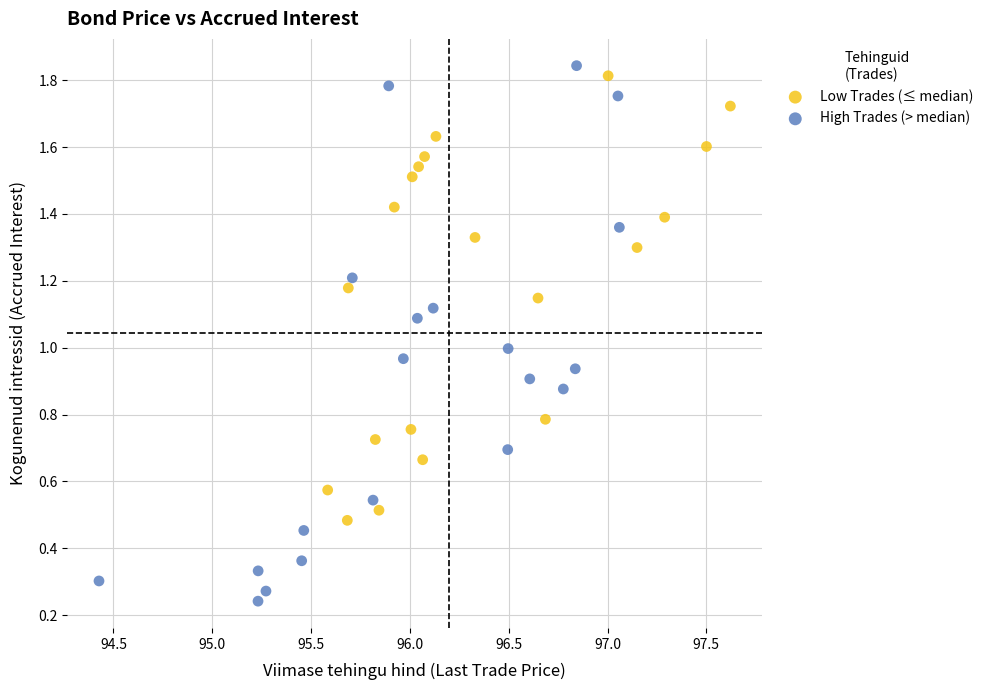

Which series contains the lowest Y value?

High Trades (> median)